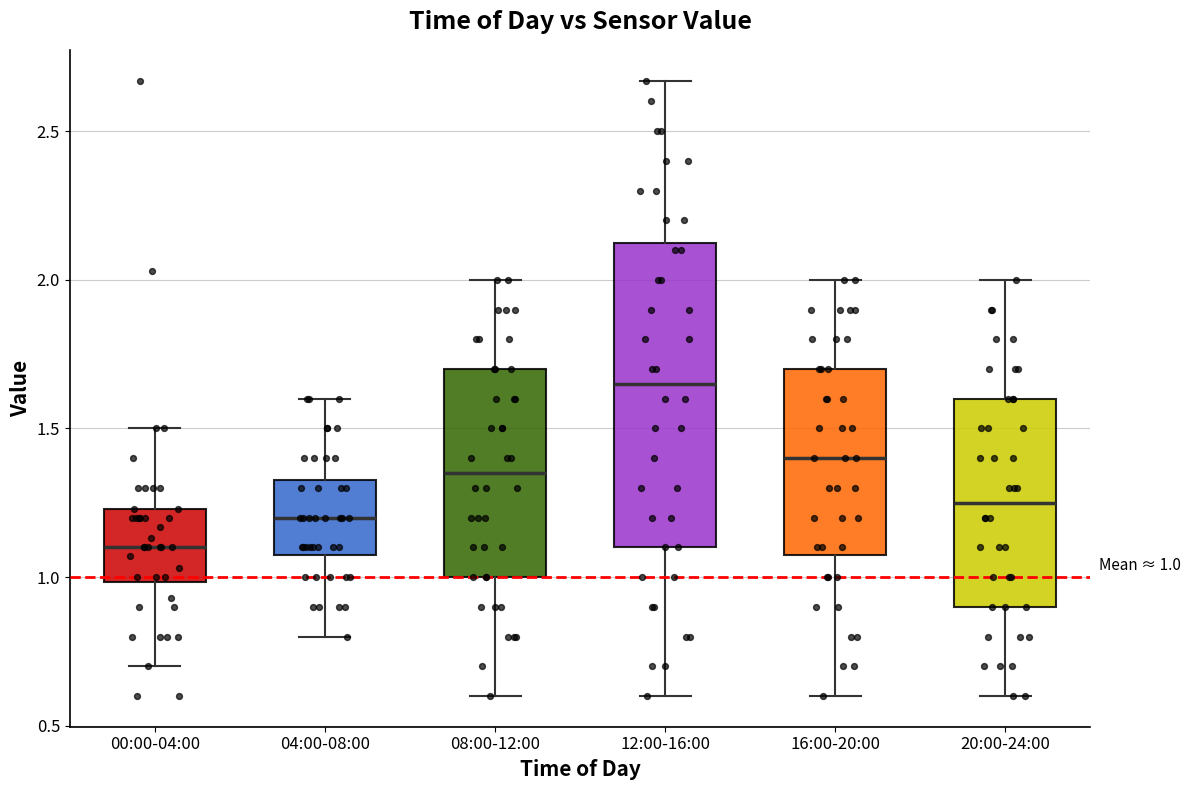

Which box's median line is the lowest?

00:00-04:00